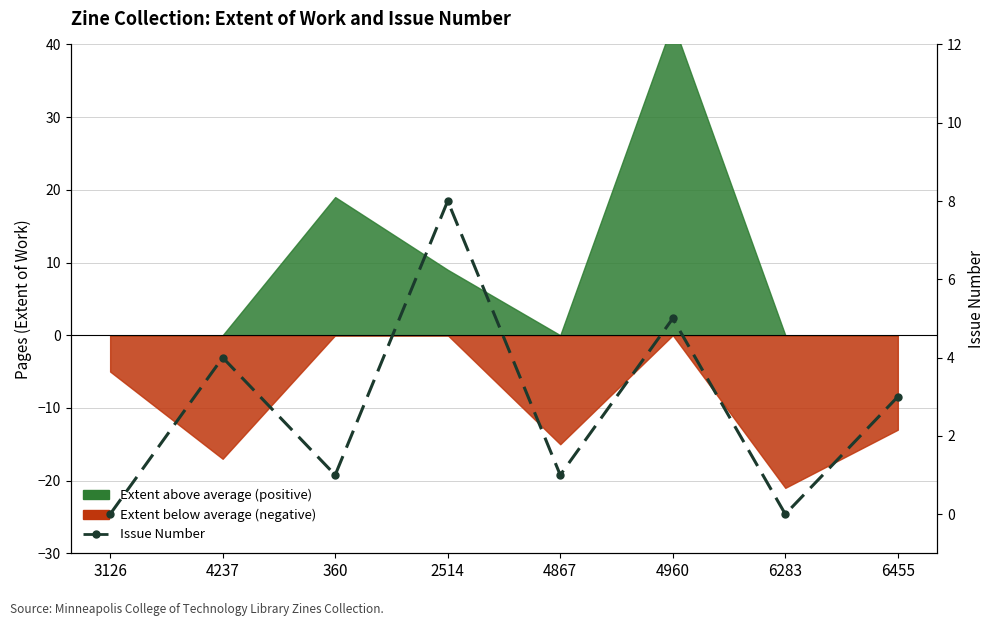

Reading left to right, list all the values displayed in this chart.

3126=0	4237=4	360=1	2514=8	4867=1	4960=5	6283=0	6455=3